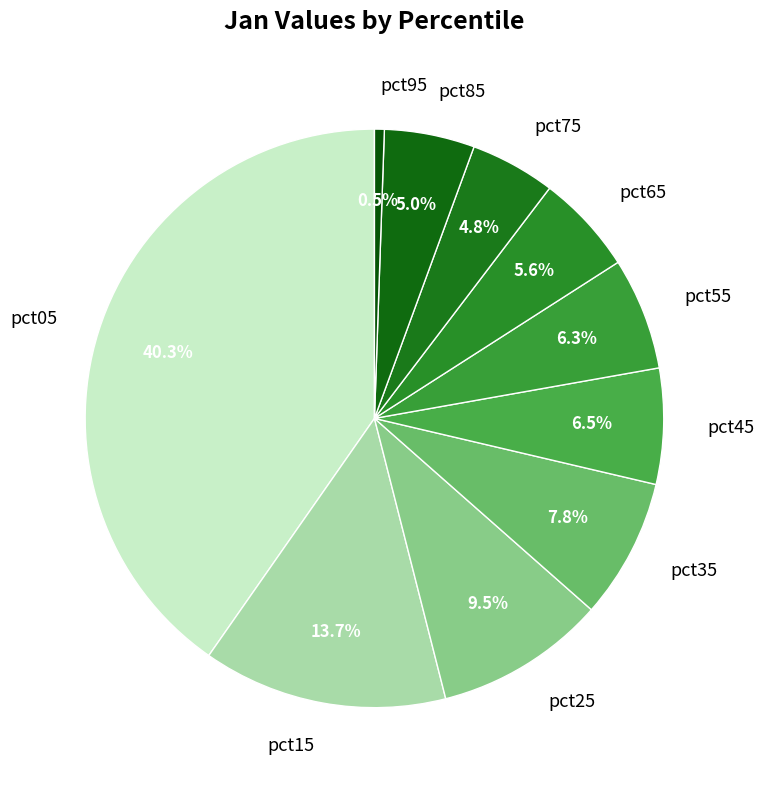

Which has a higher value, pct15 or pct55?

pct15